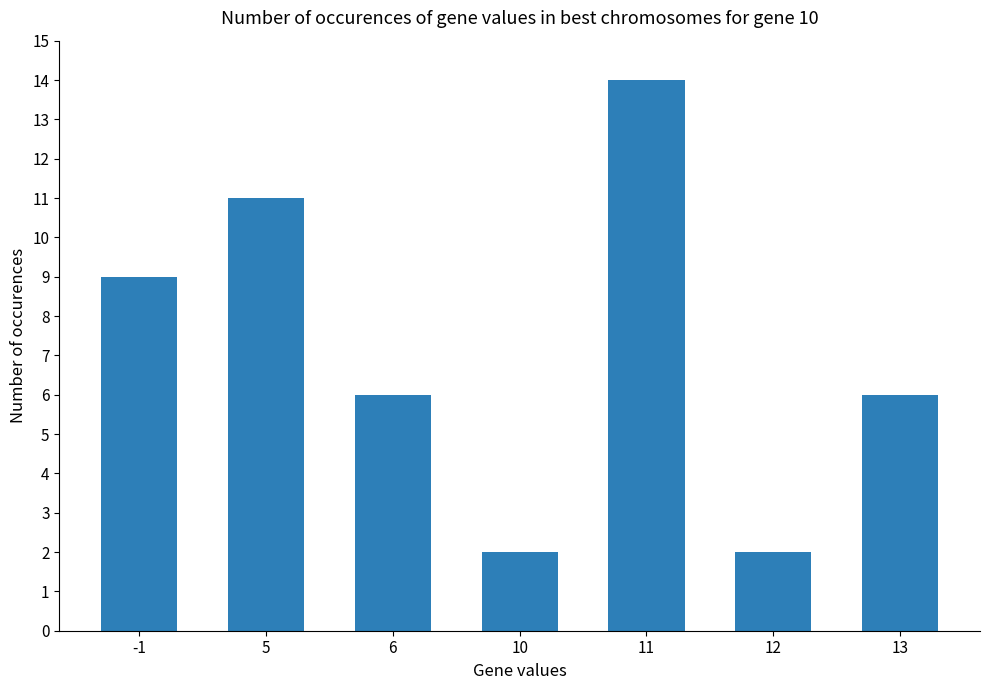

How many categories are shown in the chart?

7